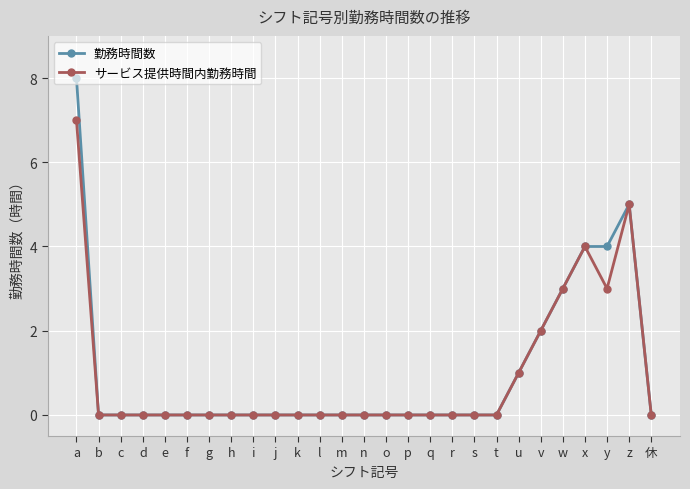

Reading left to right, what are all the values shown in this chart?

勤務時間数: 8	0	0	0	0	0	0	0	0	0	0	0	0	0	0	0	0	0	0	0	1	2	3	4	4	5	0
サービス提供時間内勤務時間: 7	0	0	0	0	0	0	0	0	0	0	0	0	0	0	0	0	0	0	0	1	2	3	4	3	5	0